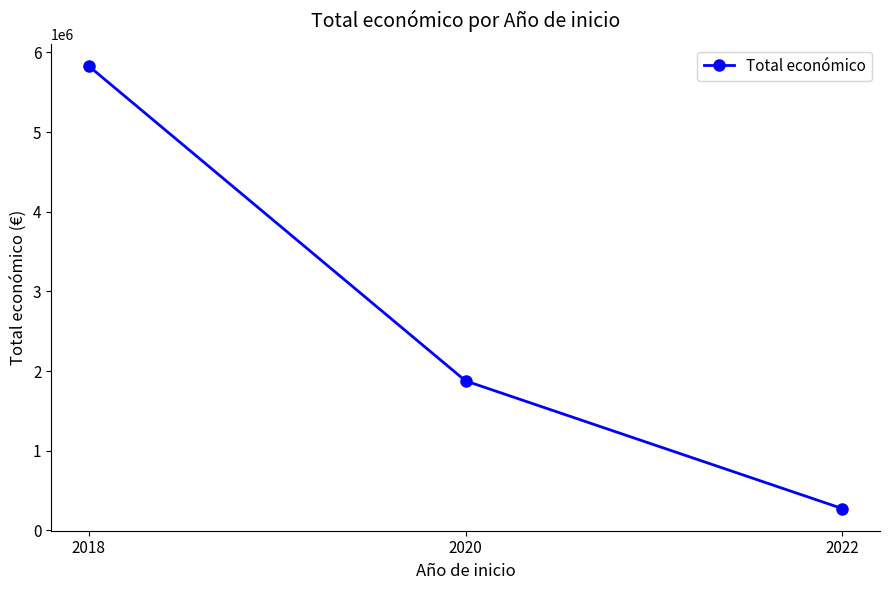

Between 2018 and 2022, which is larger?

2018